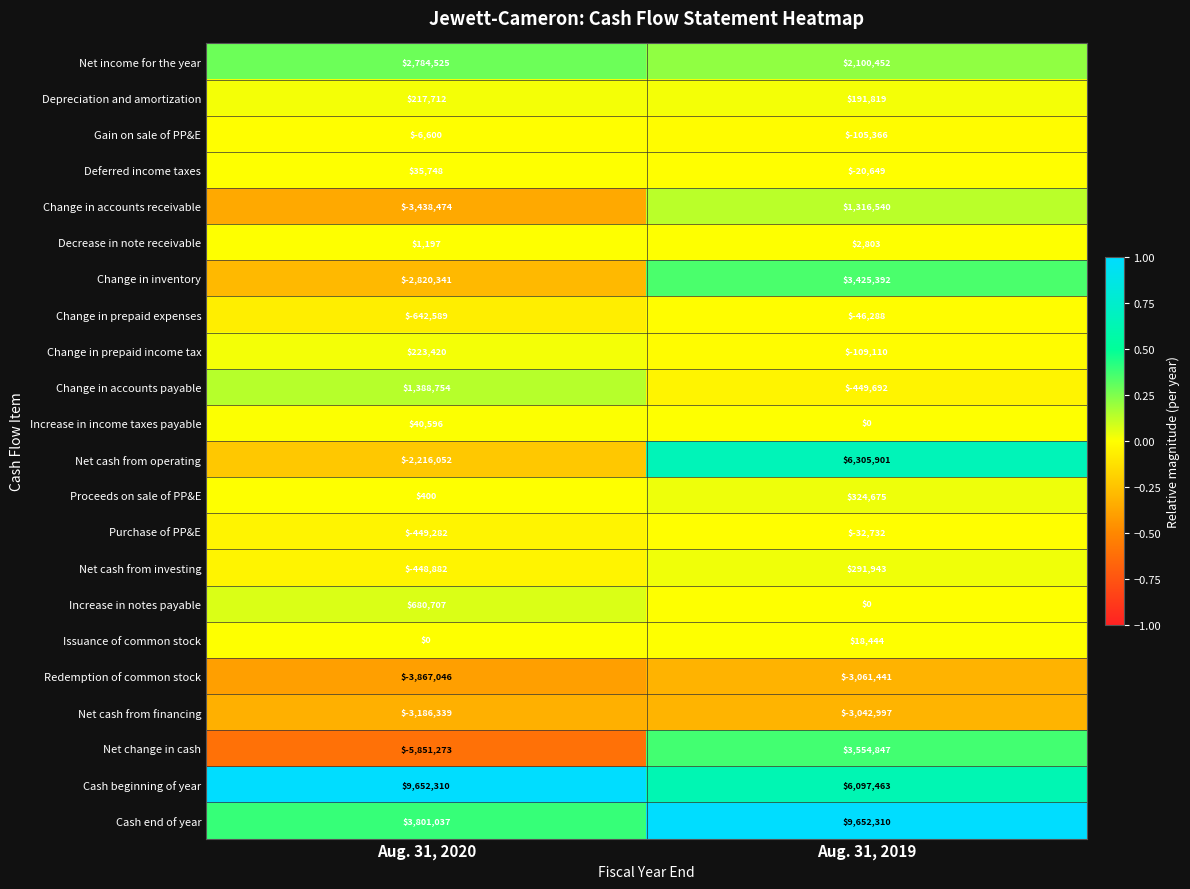

Rank the categories by Change in accounts payable value from highest to lowest.

Aug. 31, 2020, Aug. 31, 2019